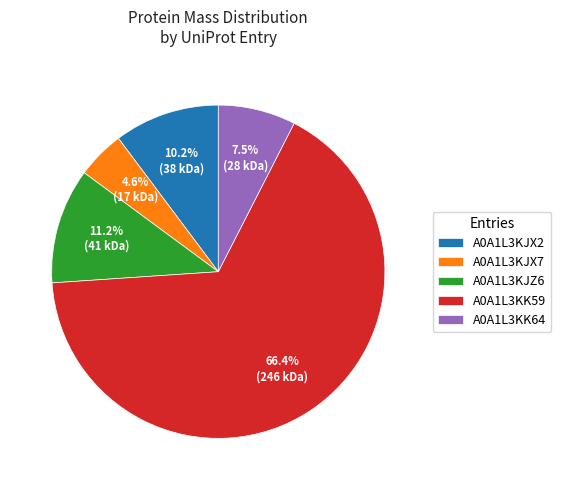

Count the number of slices in the pie.

5